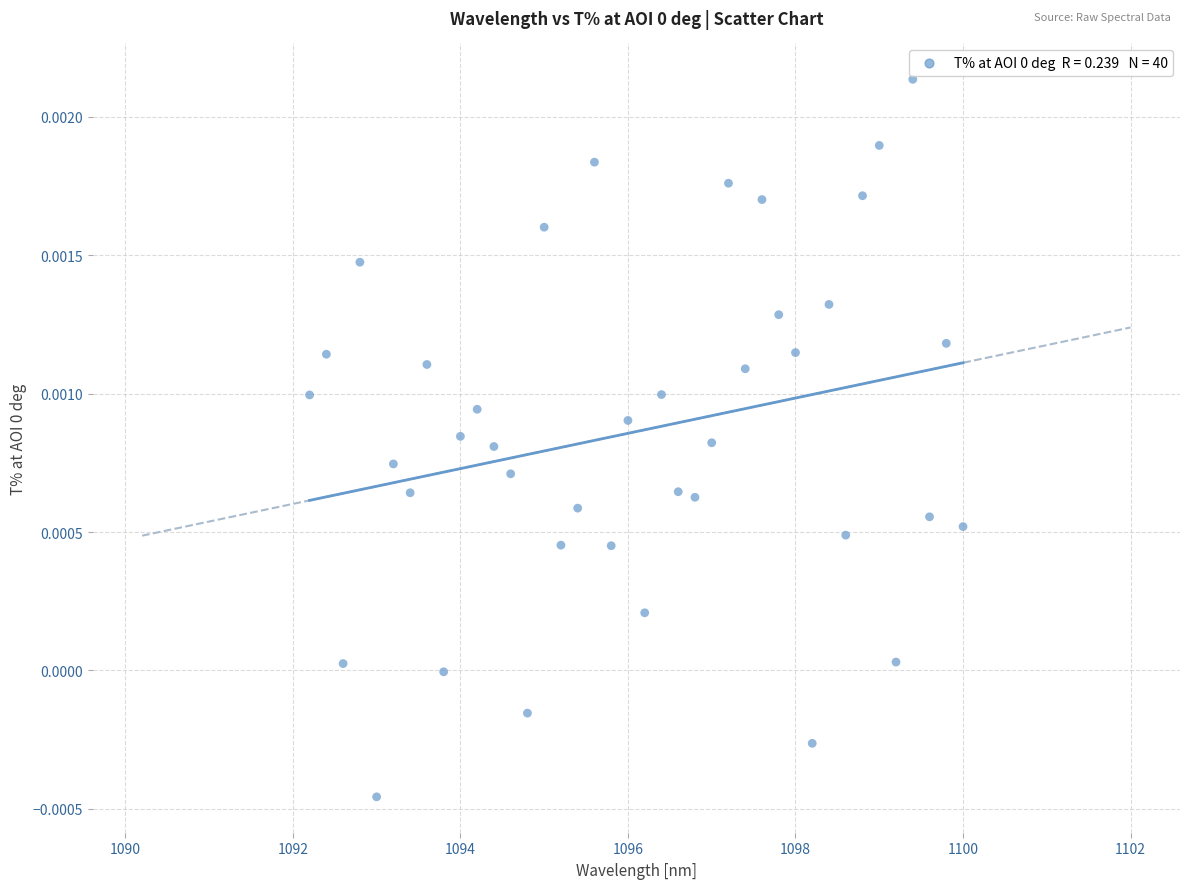

What is the range of X values (max minus min)?

7.8